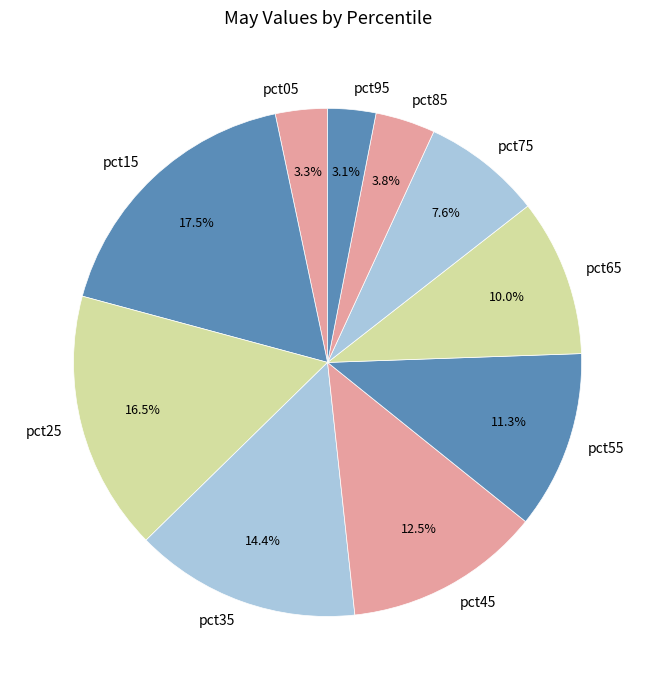

True or false: pct55 accounts for 2% of the total.

False